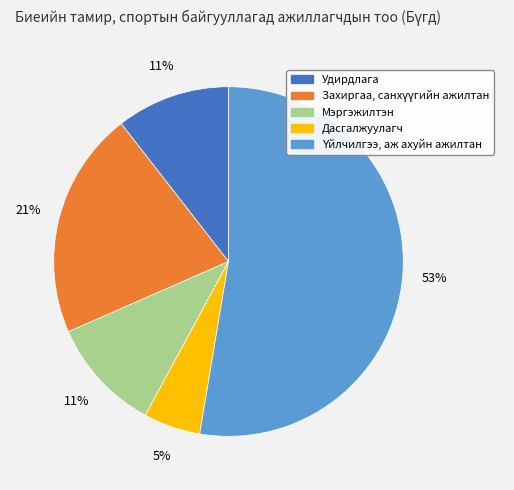

Which category has the smallest portion of the pie?

Дасгалжуулагч